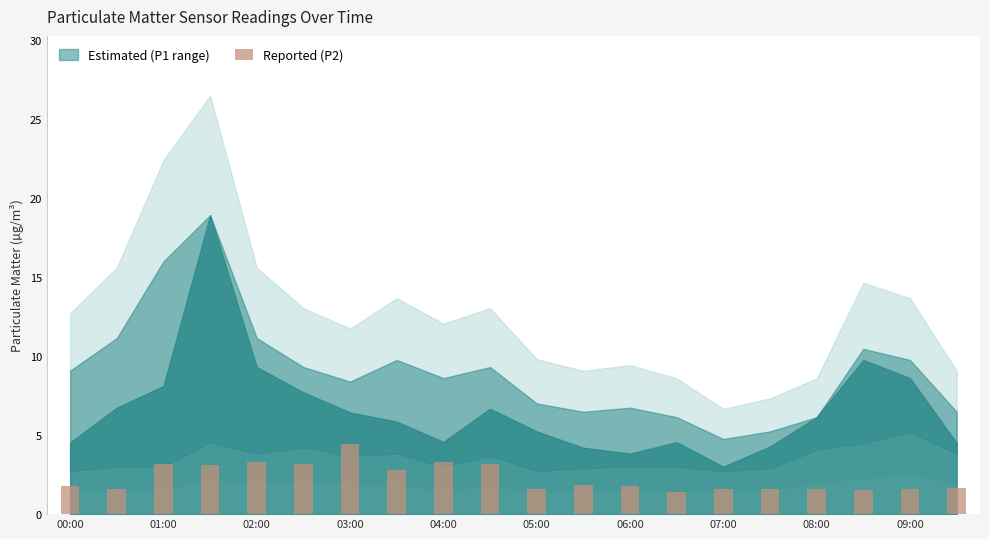

What is the difference between the second highest and minimum values?

1.9